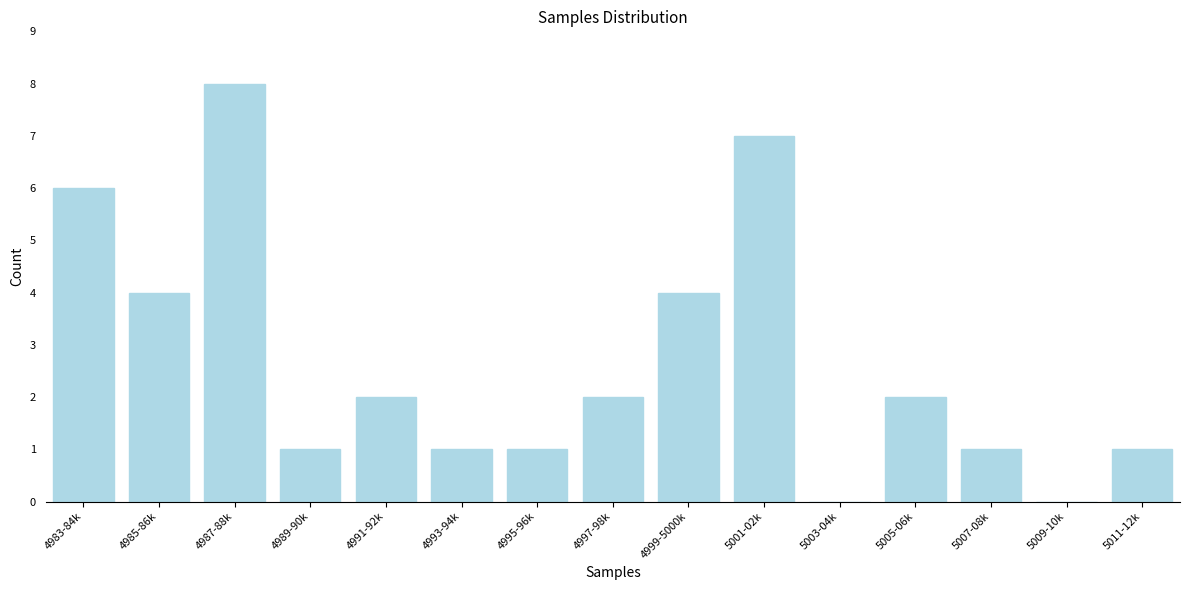

Reading left to right, transcribe all the data shown in this chart.

4983-84k=6	4985-86k=4	4987-88k=8	4989-90k=1	4991-92k=2	4993-94k=1	4995-96k=1	4997-98k=2	4999-5000k=4	5001-02k=7	5003-04k=0	5005-06k=2	5007-08k=1	5009-10k=0	5011-12k=1